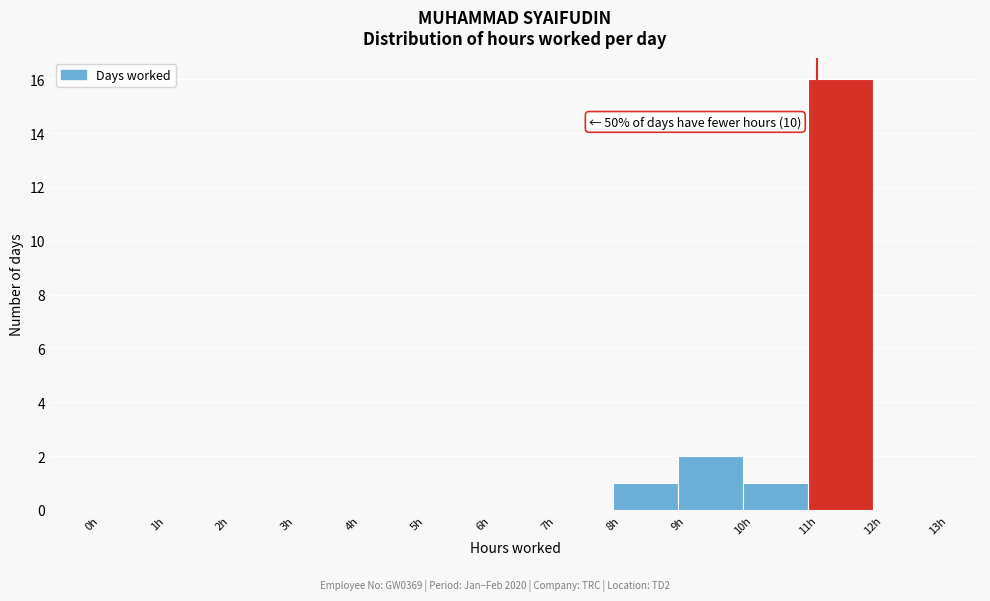

Over which range of the x-axis is the bar tallest?

11 to 12